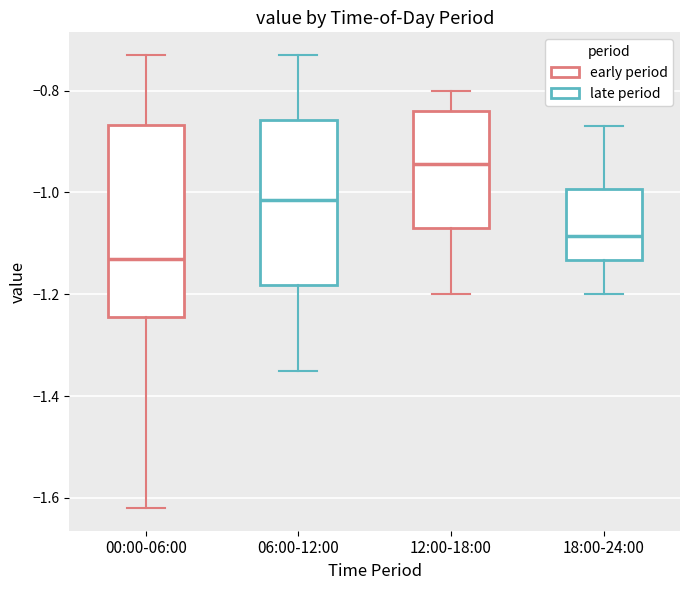

Reading left to right, read every box against the y-axis: the position of its median line, the range the box covers, and the ends of its whiskers. The values are not printed on the chart, so give them approximately, as read against the axis.

00:00-06:00: median -1.12, box -1.24 to -0.86, whiskers -1.62 to -0.72
06:00-12:00: median -1.02, box -1.18 to -0.86, whiskers -1.34 to -0.72
12:00-18:00: median -0.94, box -1.06 to -0.84, whiskers -1.20 to -0.80
18:00-24:00: median -1.08, box -1.14 to -1.00, whiskers -1.20 to -0.86